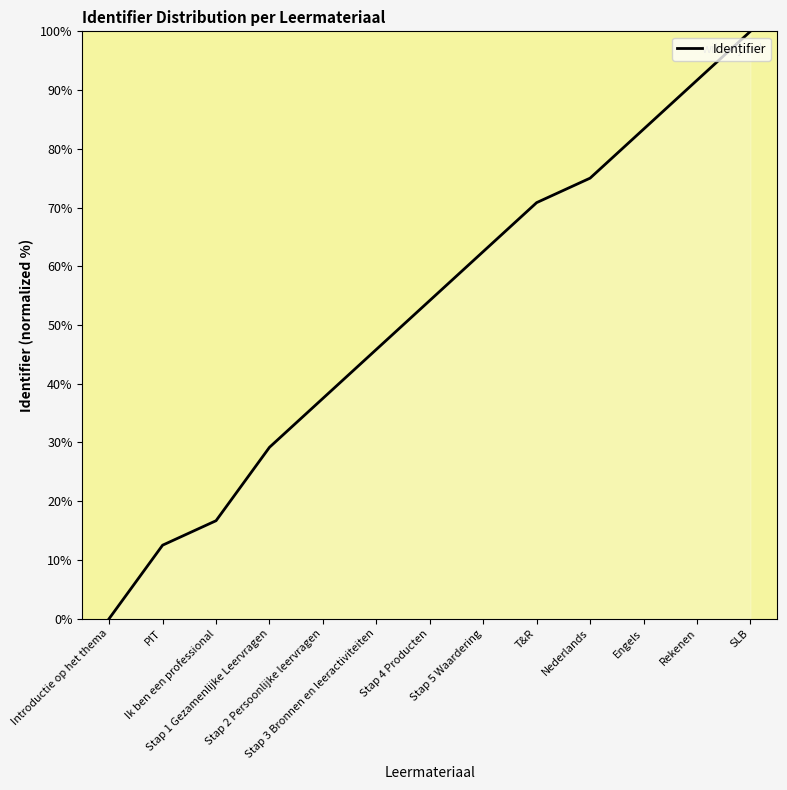

What is the greatest value displayed?

100.0